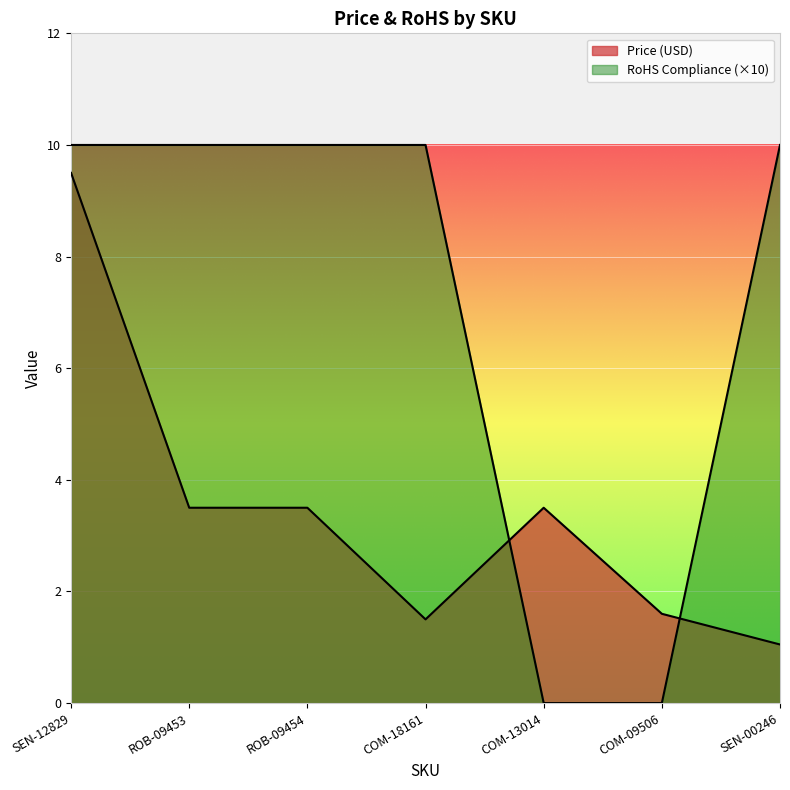

At how many categories does at least one series exceed 5?

5